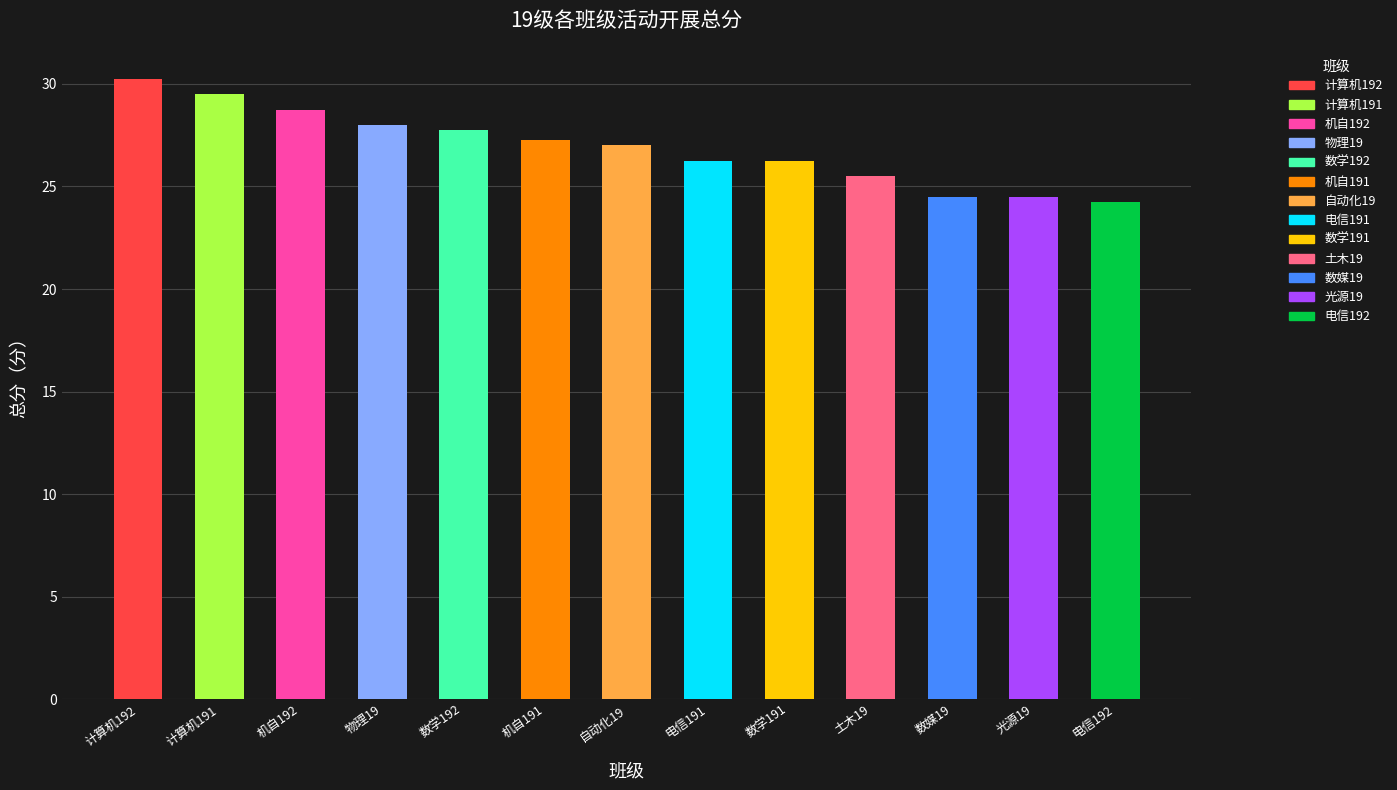

How many categories are shown in the chart?

13